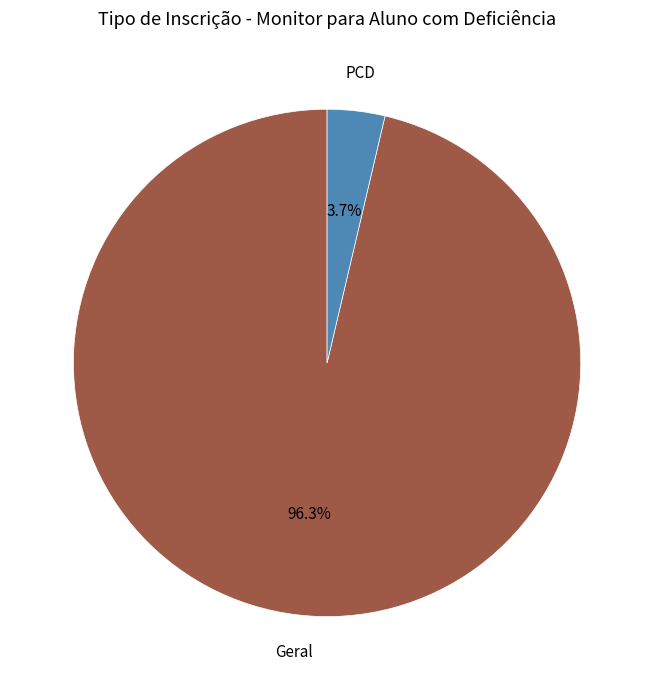

What is the largest slice in the pie chart?

Geral